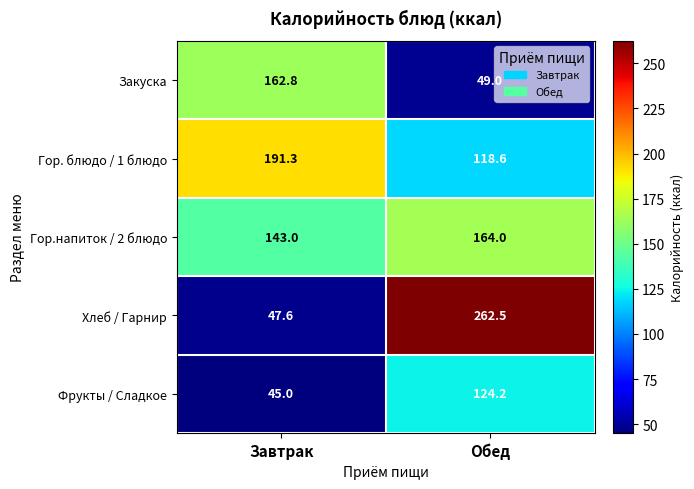

How many distinct data groups are displayed?

5